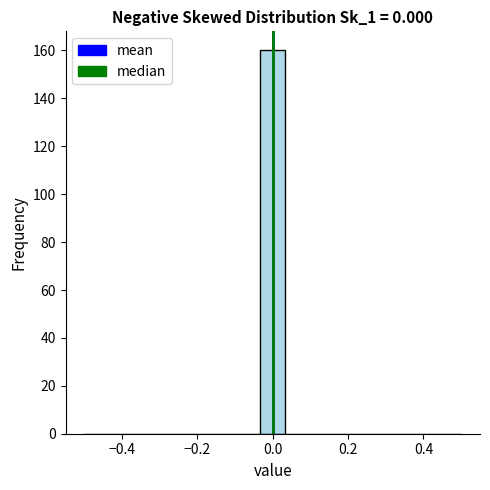

Around what value on the x-axis is the tallest bar? Give the approximate position of its centre, as read against the axis.

0.00